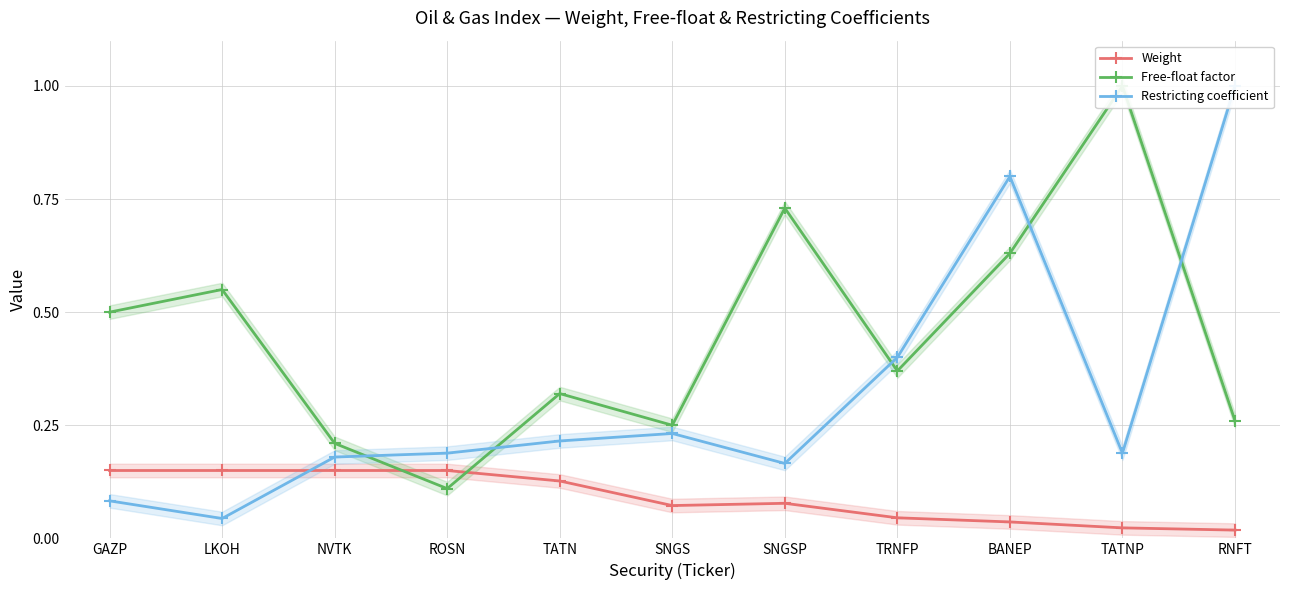

What is the maximum value for Restricting coefficient?

1.0